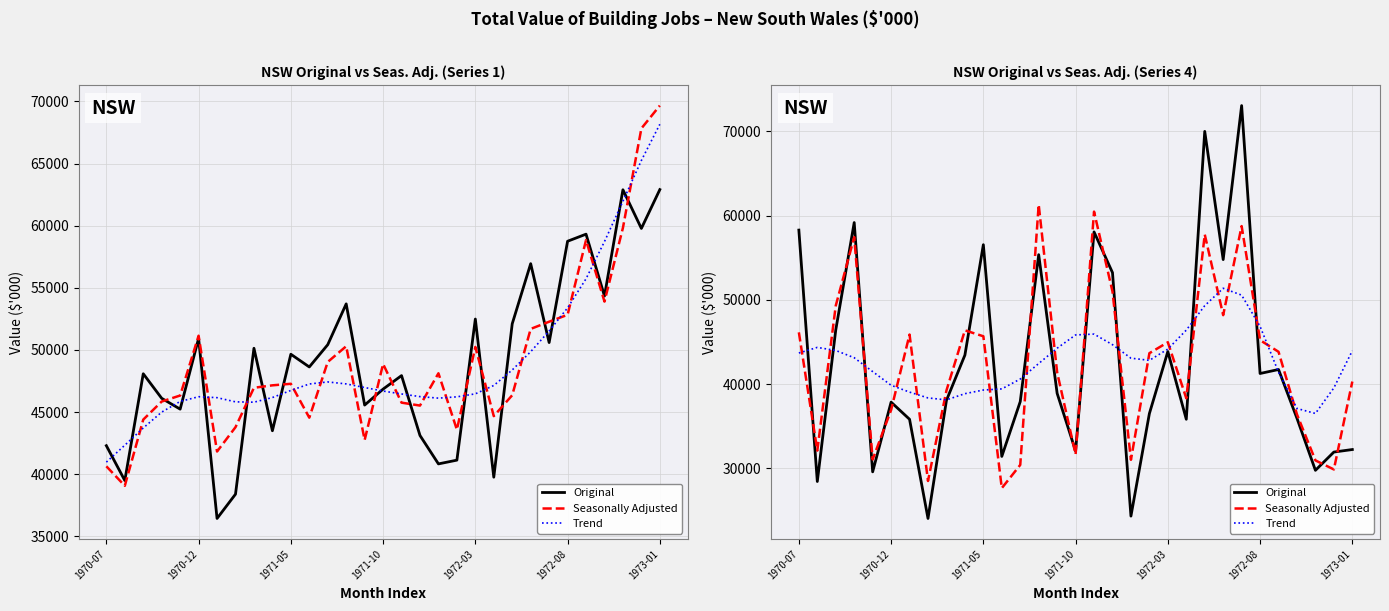

List the labels in order of Seasonally Adjusted value, smallest first.

11, 7, 29, 12, 28, 18, 1972-03, 15, 1970-12, 27, 1972-08, 21, 8, 30, 14, 19, 26, 20, 25, 10, 1973-01, 1970-07, 9, 23, 1971-05, 17, 1971-10, 22, 24, 16, 13